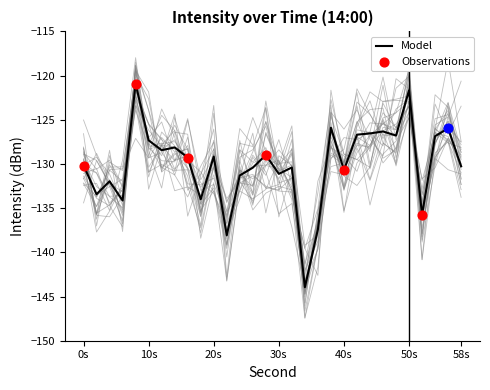

What is the change in value from 6 to 30?

+3.0